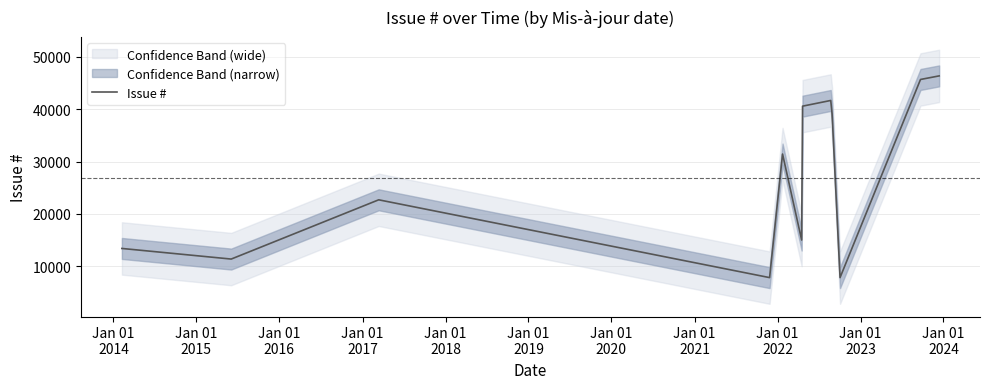

What is the greatest value displayed?

46341